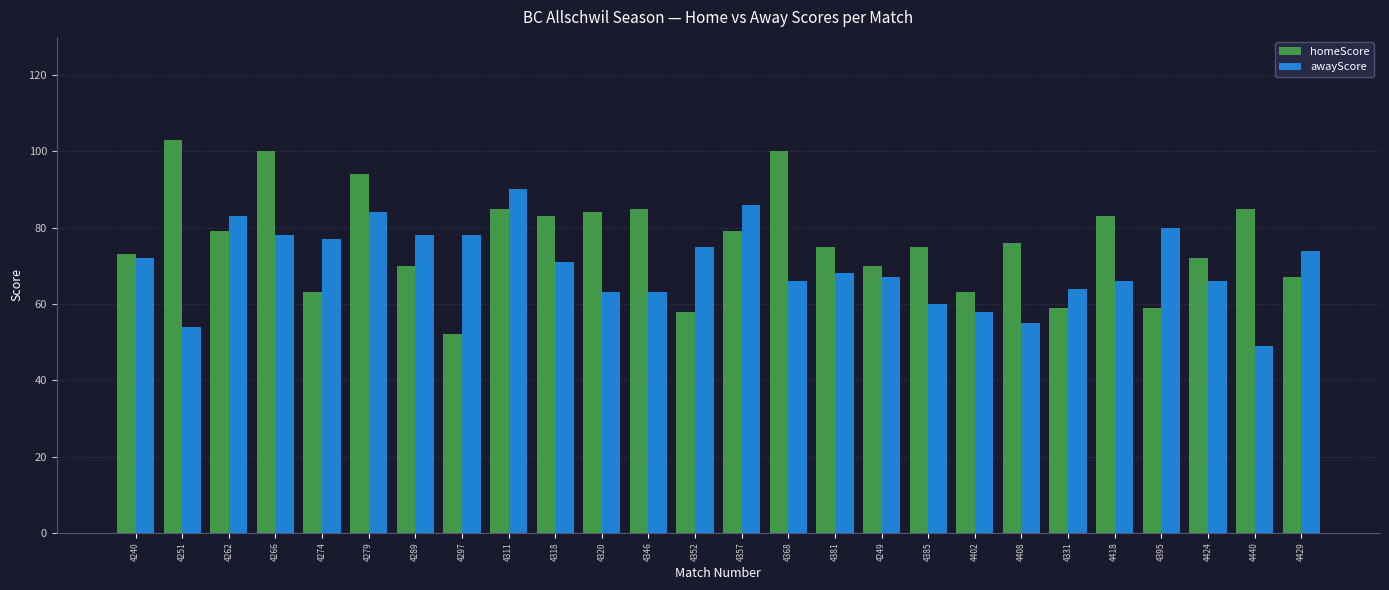

Between 4251 and 4297, which series saw the biggest shift?

homeScore